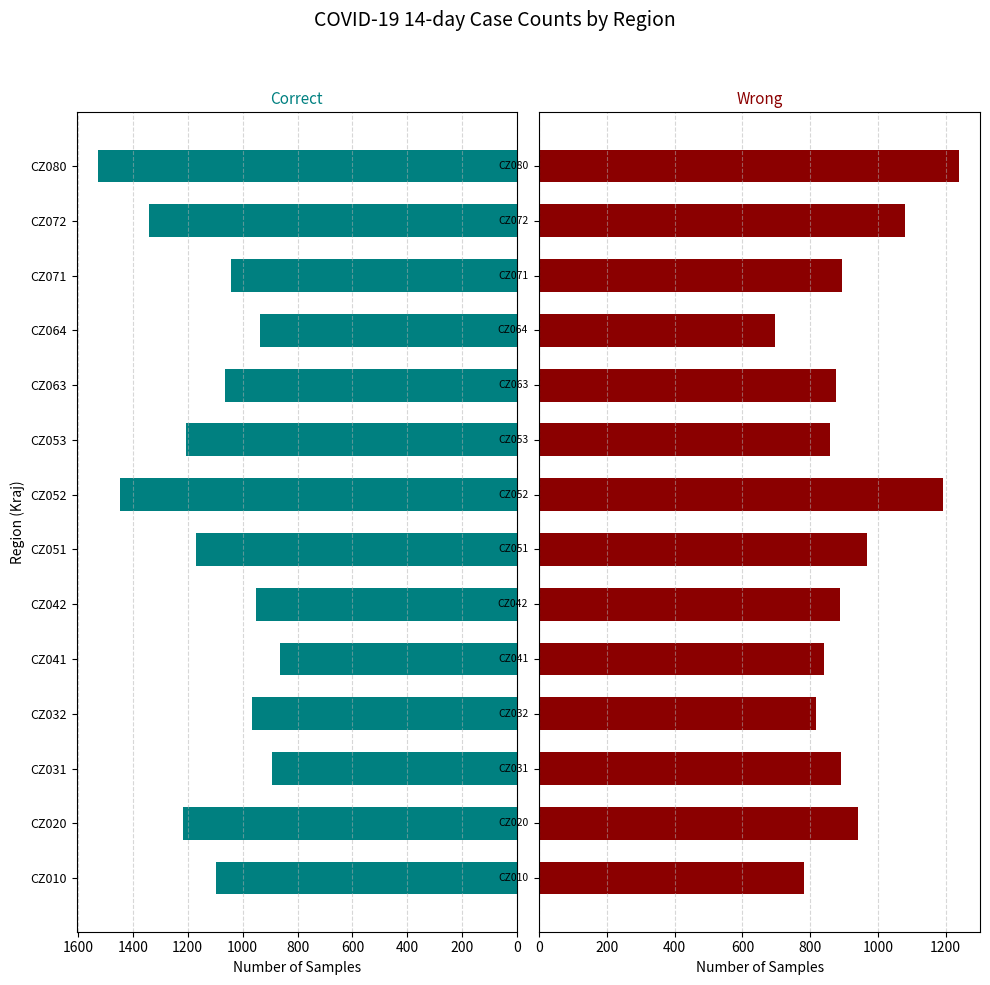

Which series has the largest total across all categories?

Correct